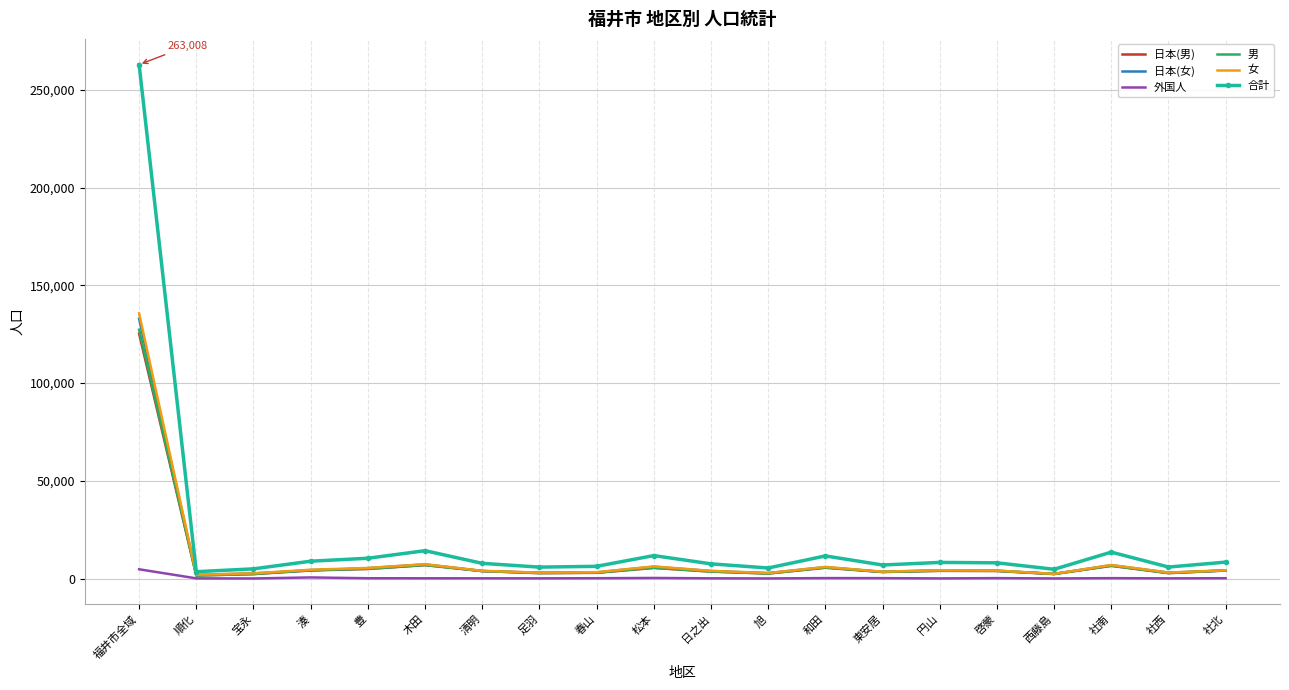

In 合計, how many points are lower than both neighbors (excluding endpoints)?

6